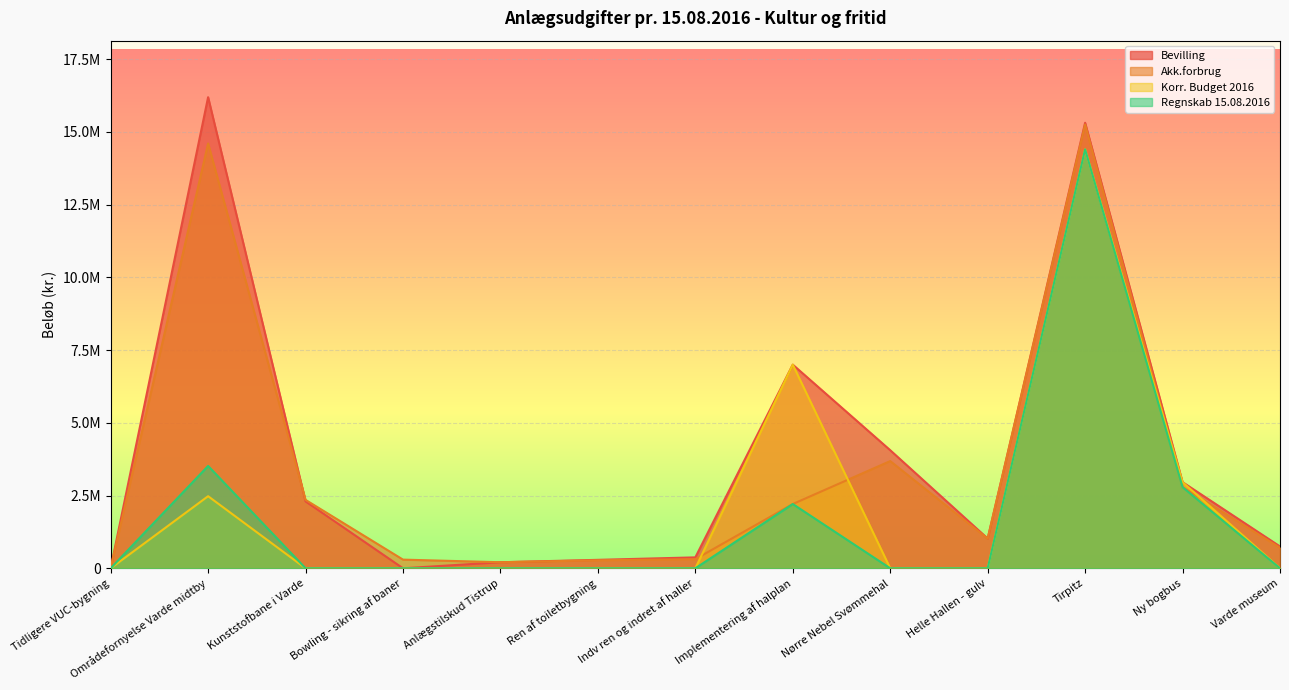

What position from the left is Varde museum?

13